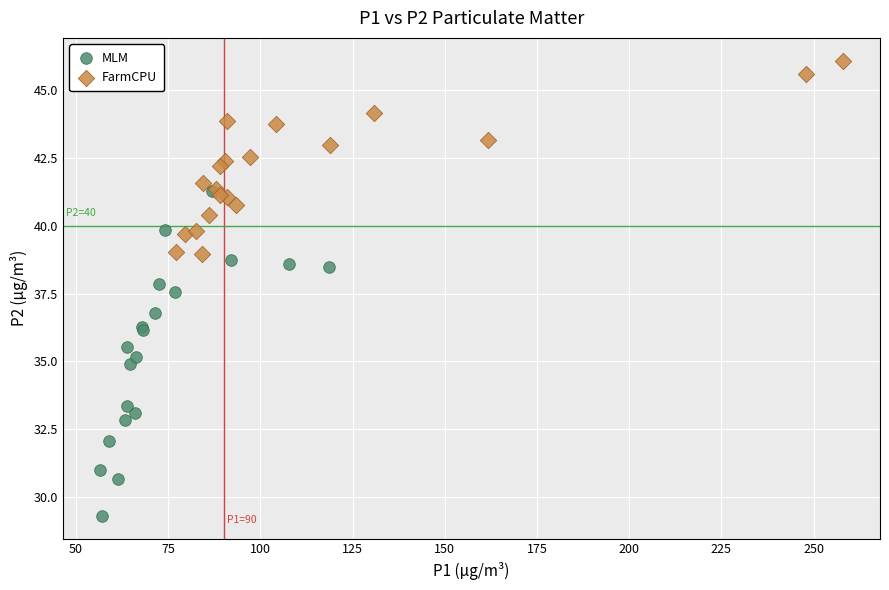

What are all the series names shown in the legend?

MLM, FarmCPU